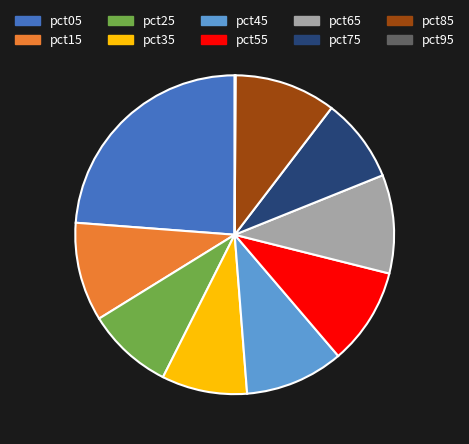

Which slice is the largest?

pct05